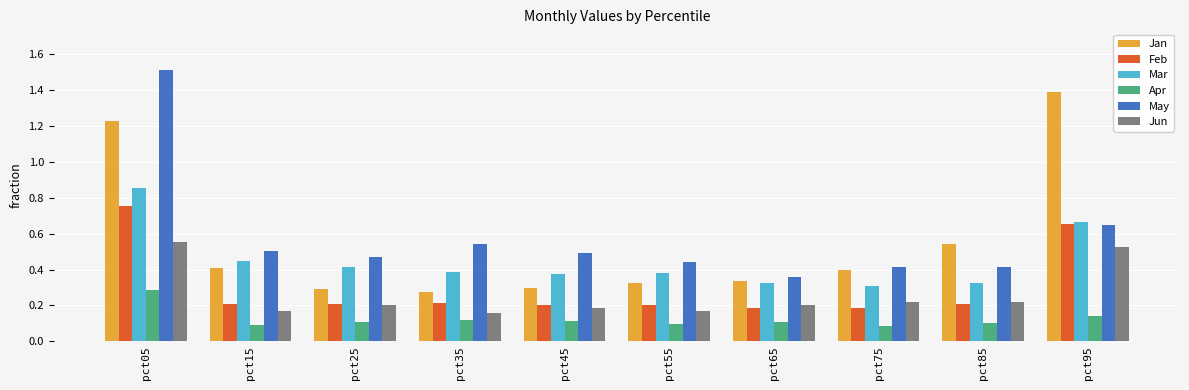

How many Jan values are between 0 and 1?

8